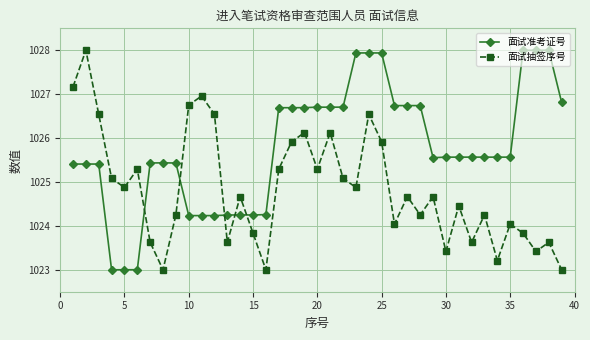

List the series in order of their overall mean, lowest first.

面试抽签序号, 面试准考证号